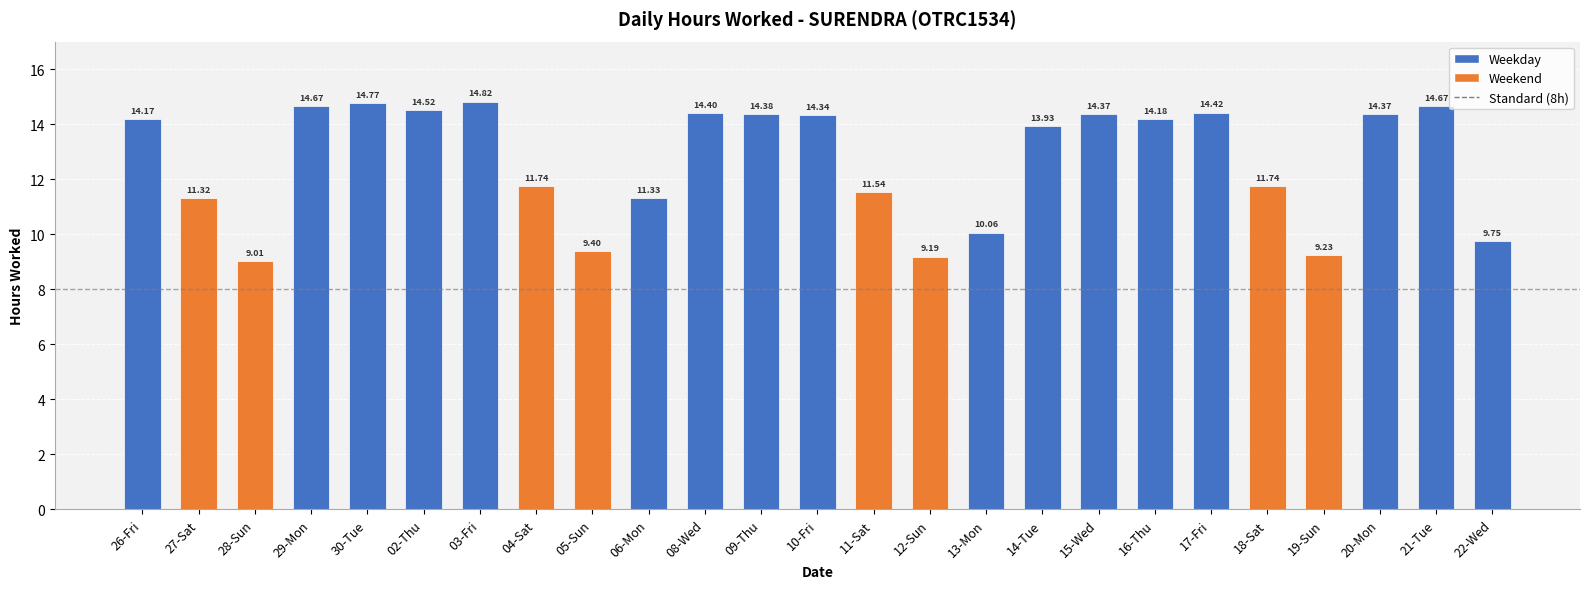

At which label does the data first exceed 14?

26-Fri